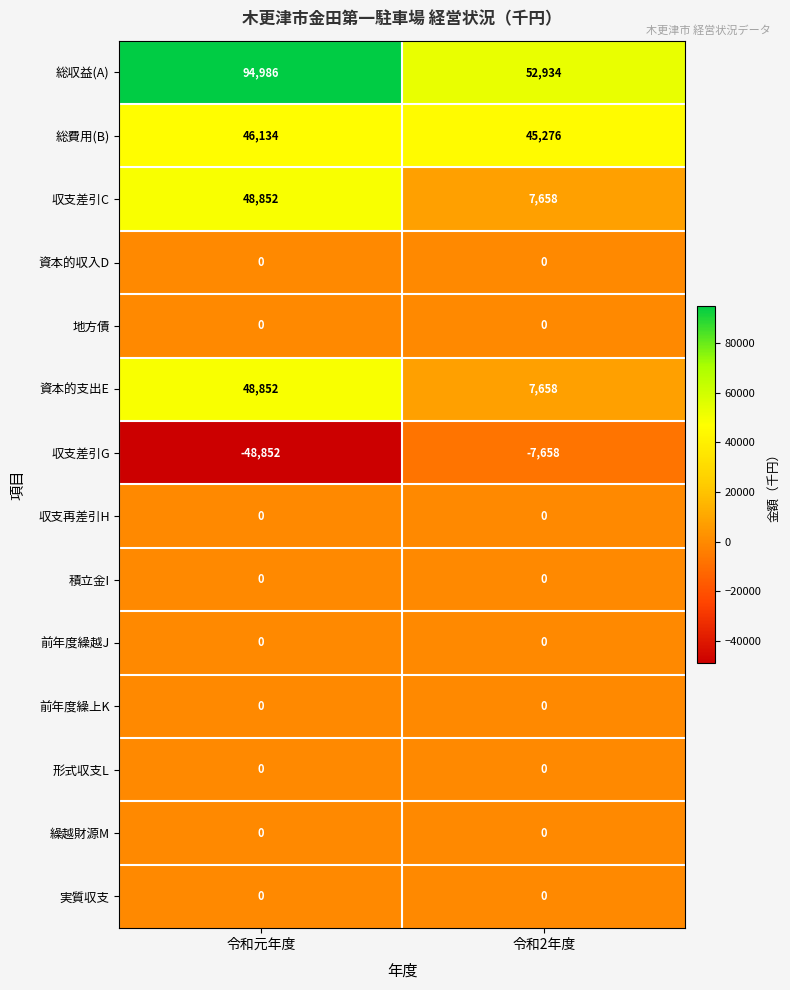

Reading left to right, list all the values displayed in this chart.

総収益(A): 94986	52934
総費用(B): 46134	45276
収支差引C: 48852	7658
資本的収入D: 0	0
地方債: 0	0
資本的支出E: 48852	7658
収支差引G: -48852	-7658
収支再差引H: 0	0
積立金I: 0	0
前年度繰越J: 0	0
前年度繰上K: 0	0
形式収支L: 0	0
繰越財源M: 0	0
実質収支: 0	0